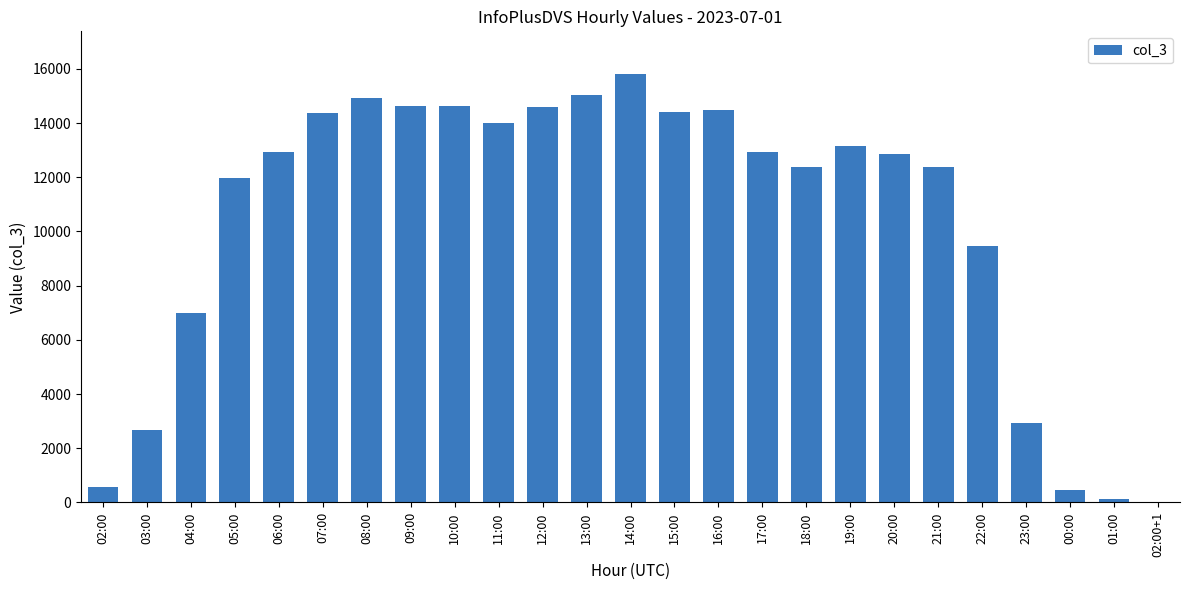

Which has a higher value, 23:00 or 15:00?

15:00